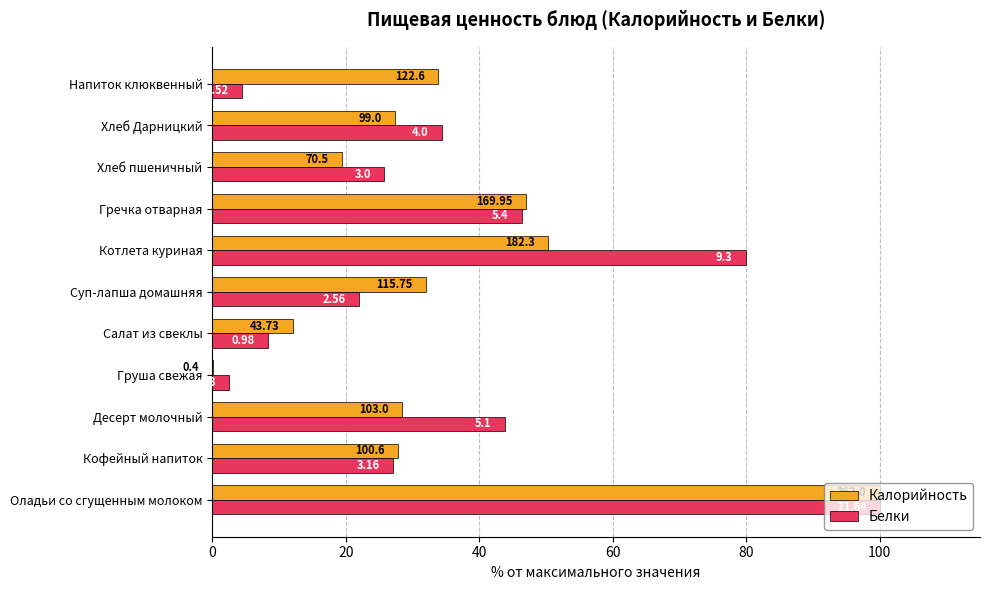

List the series in order of their overall mean, highest first.

Белки, Калорийность